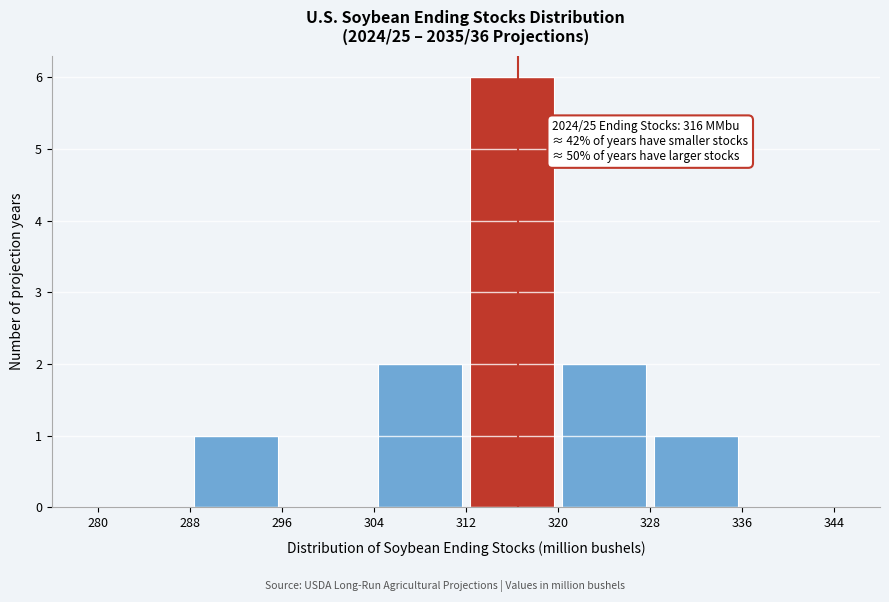

Over which range of the x-axis is the bar tallest?

312 to 320